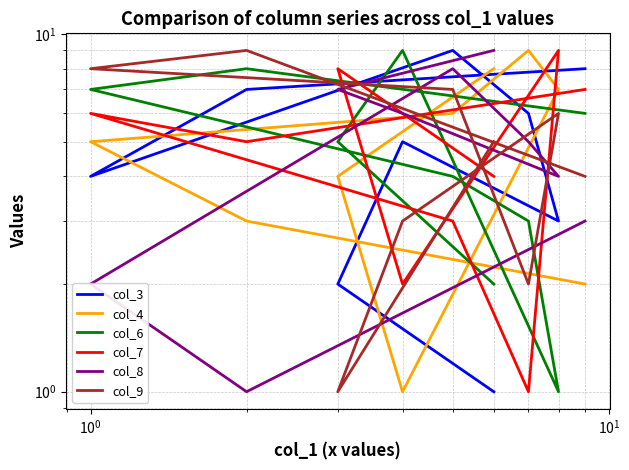

Which series has the largest total across all categories?

col_3